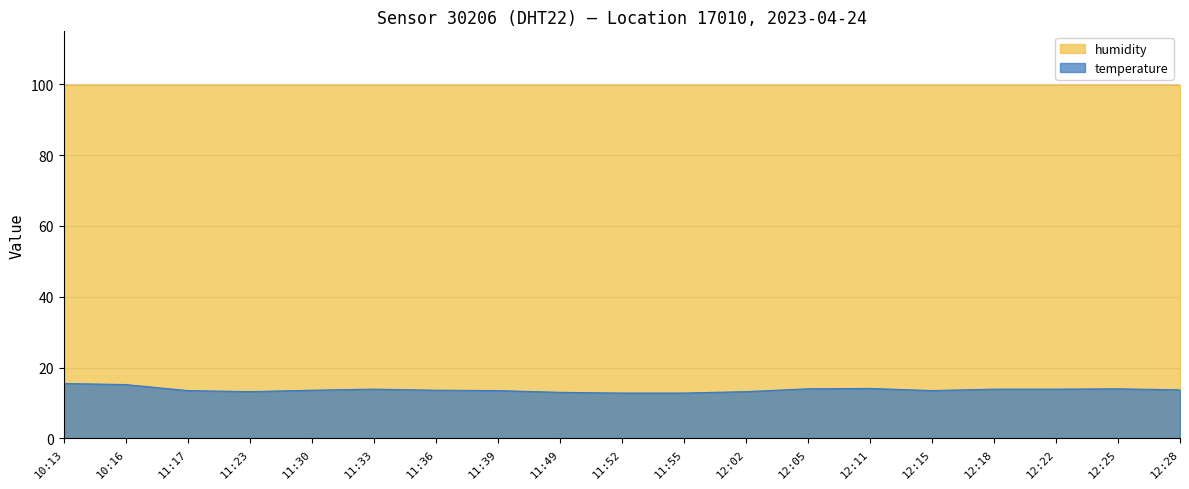

Reading right to left, extract all data points from this chart.

13.7	14.0	13.9	13.9	13.5	14.1	14.0	13.2	12.8	12.8	13.0	13.5	13.6	13.9	13.6	13.2	13.5	15.2	15.5